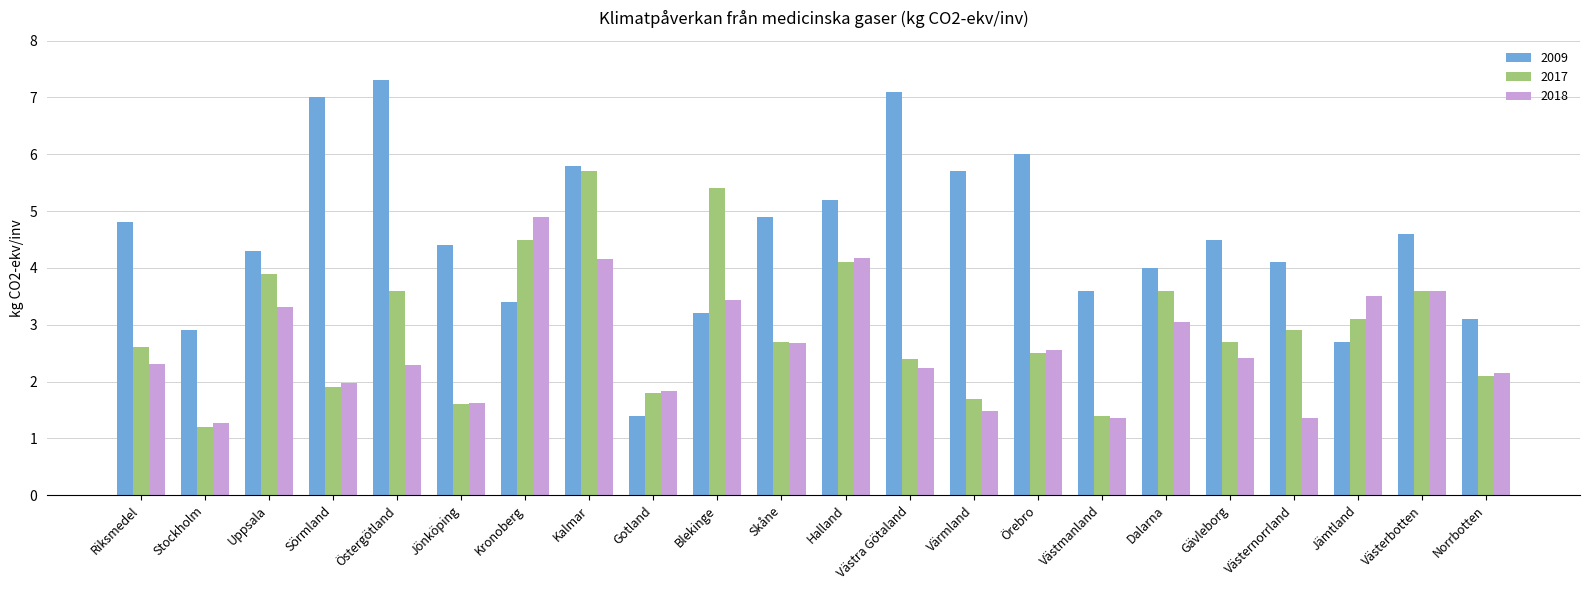

What is the average value of the 2009 series?

4.5